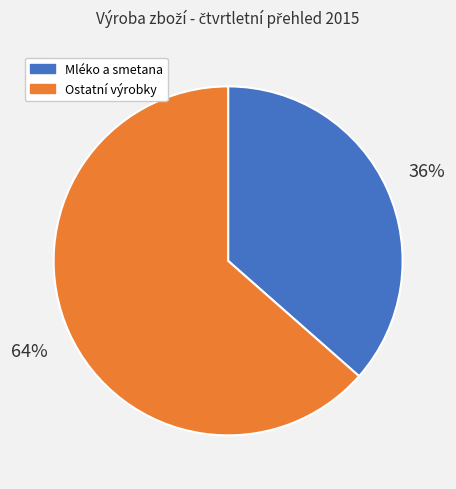

Is there a majority slice in this chart?

Yes